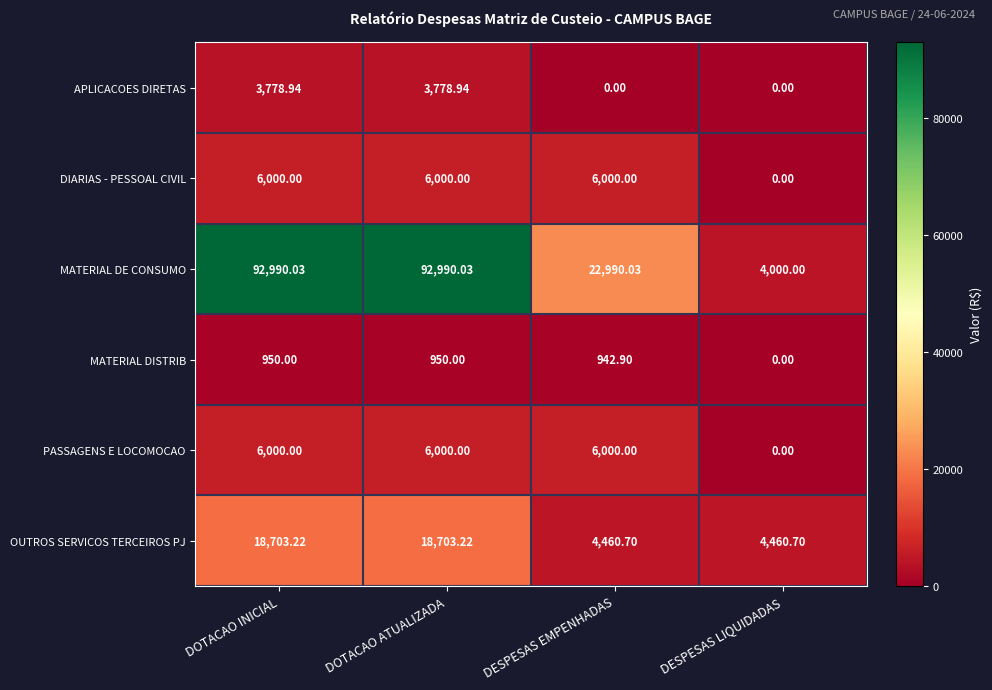

Which series has the largest total across all categories?

MATERIAL DE CONSUMO